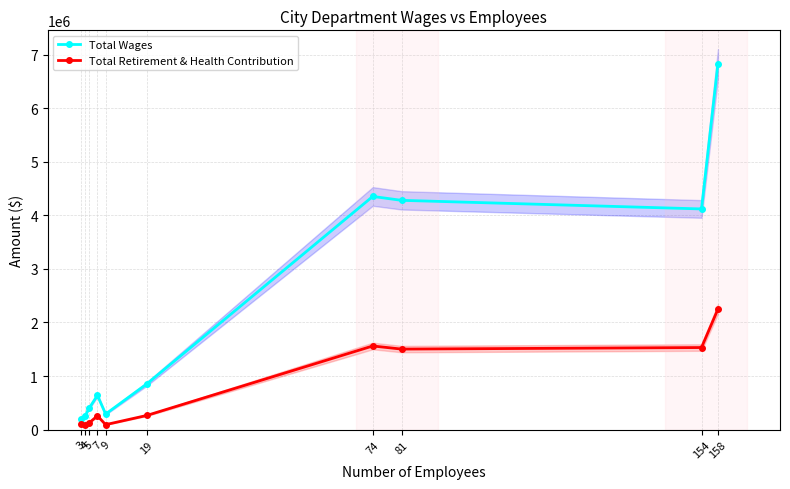

At which category is the sum across all series the highest?

158